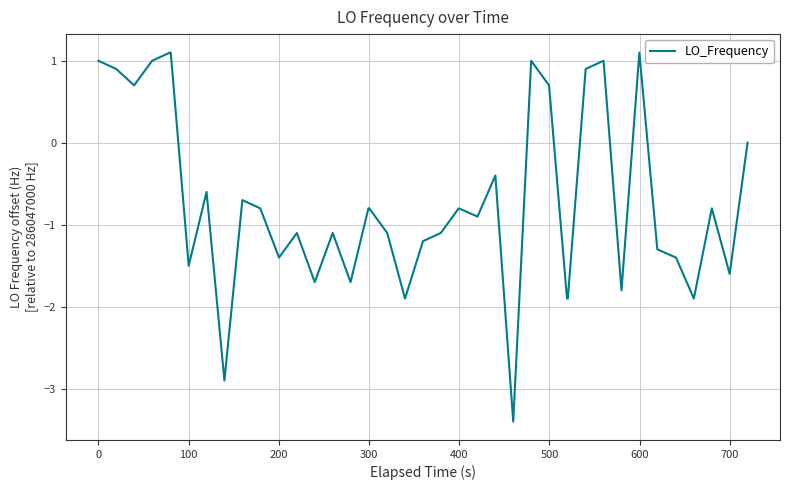

What is the difference between the maximum and minimum values?

4.5